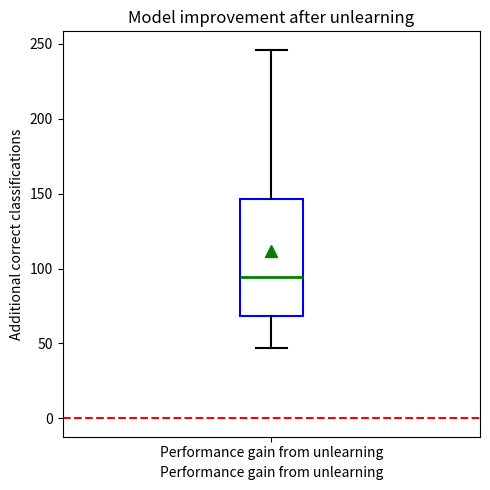

Read this box plot against the y-axis: the position of the median line, the range covered by the box, and the ends of both whiskers. The values are not printed on the chart, so give them approximately, as read against the axis.

median 95, box 70 to 145, whiskers 45 to 245